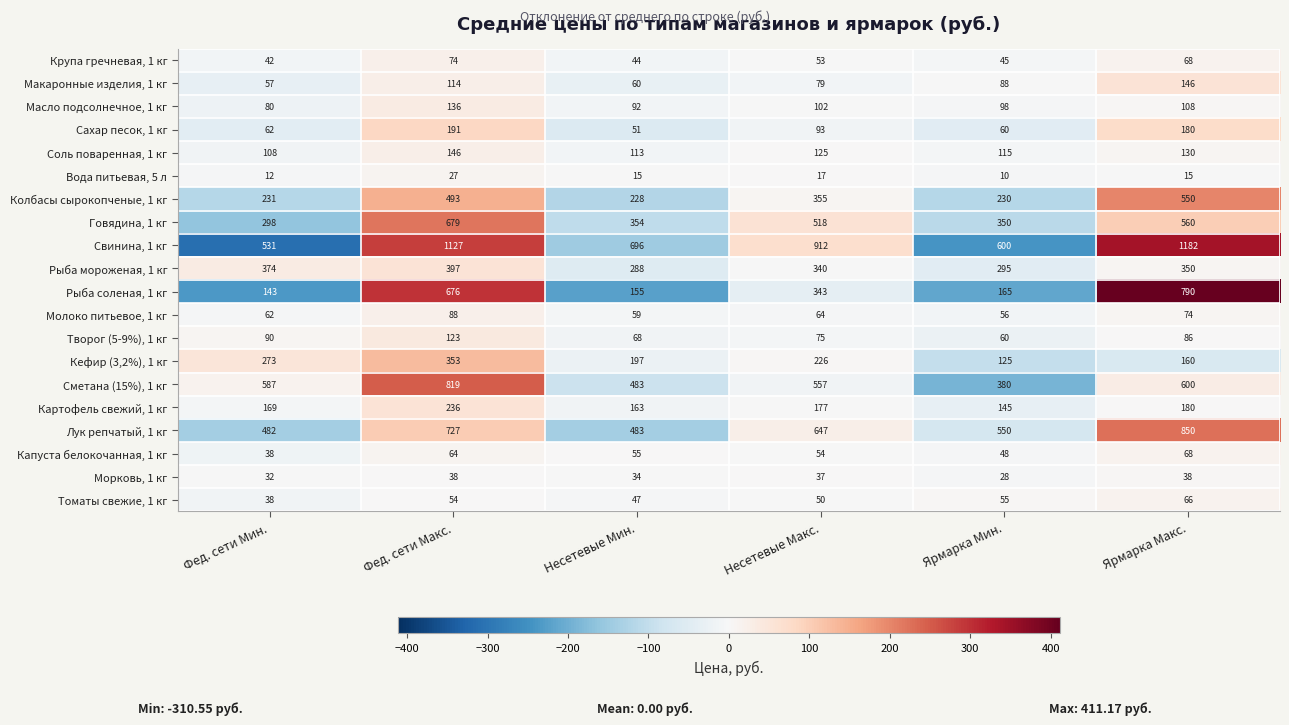

How many values in the Рыба соленая, 1 кг series are below 343?

3